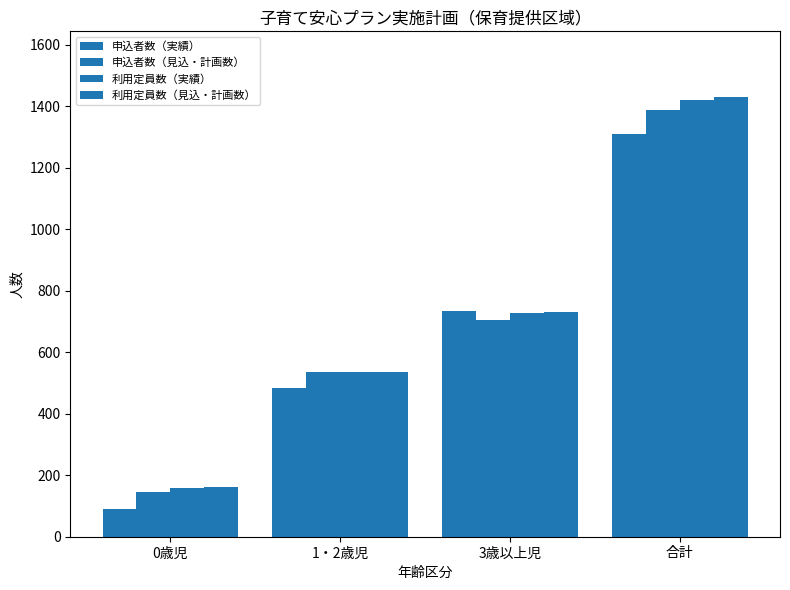

How many bars are there in each group?

4